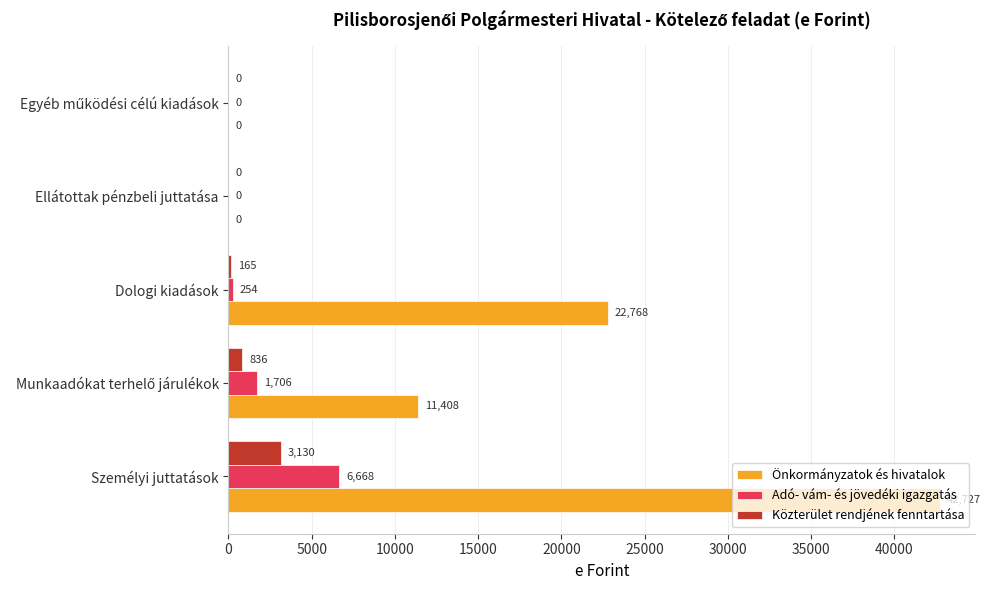

What is the maximum value for Önkormányzatok és hivatalok?

42727